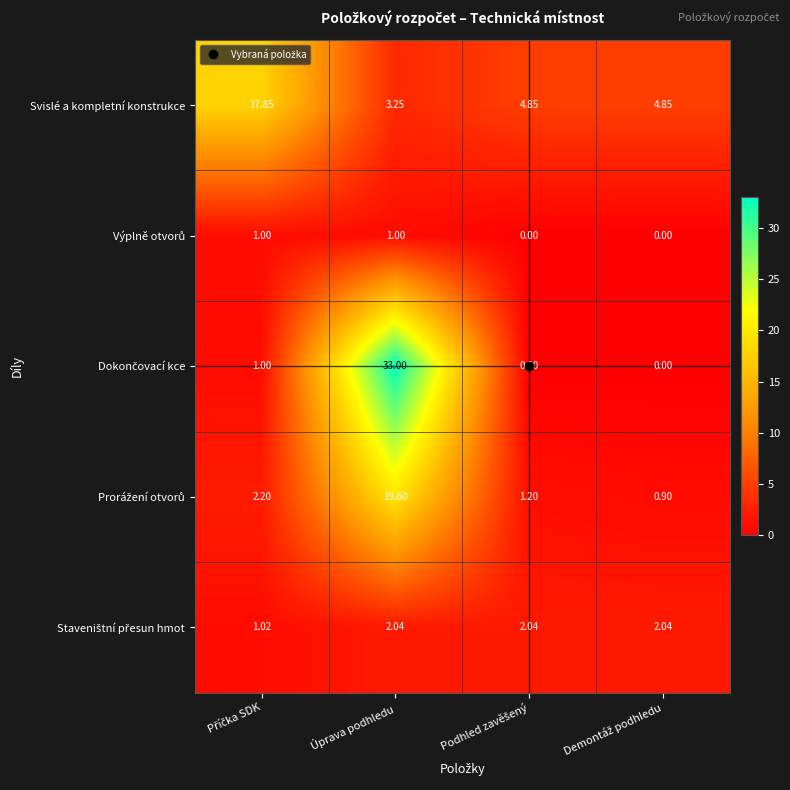

Count the number of categories in the chart.

4